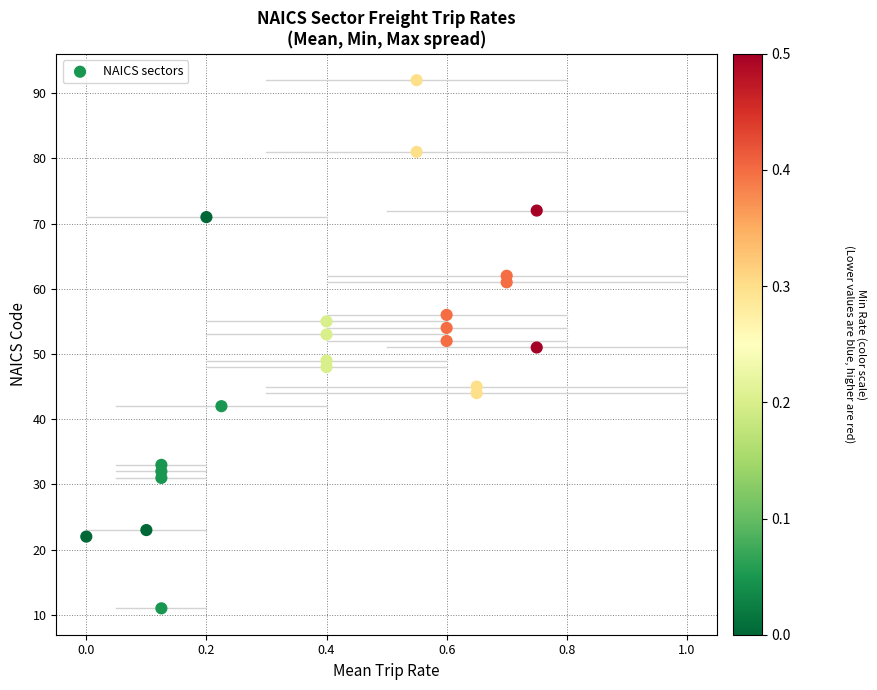

What is the range of Y values (max minus min)?

81